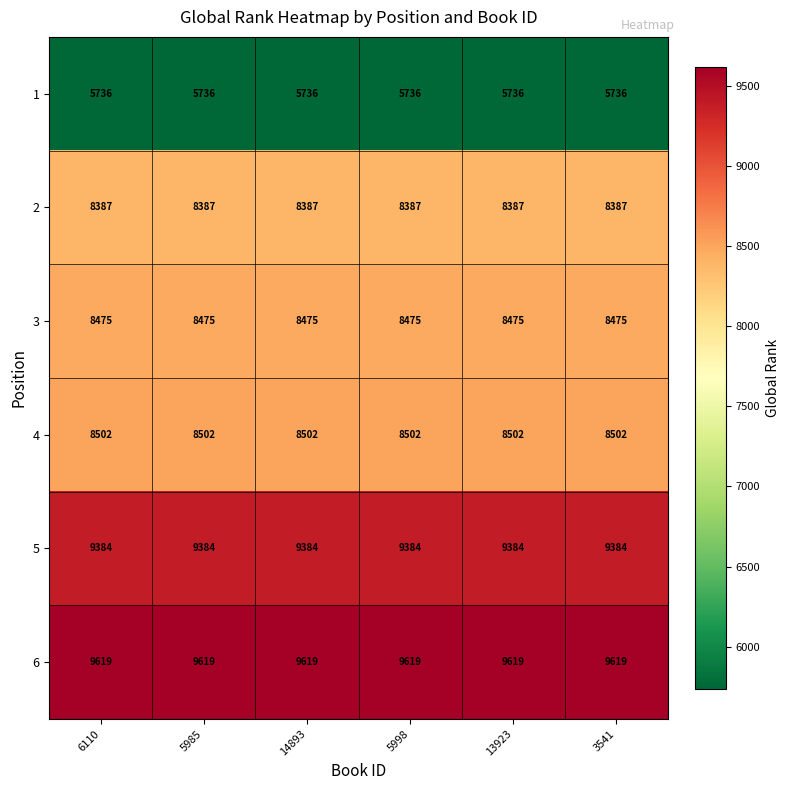

What is the highest value of the 6 series?

9619